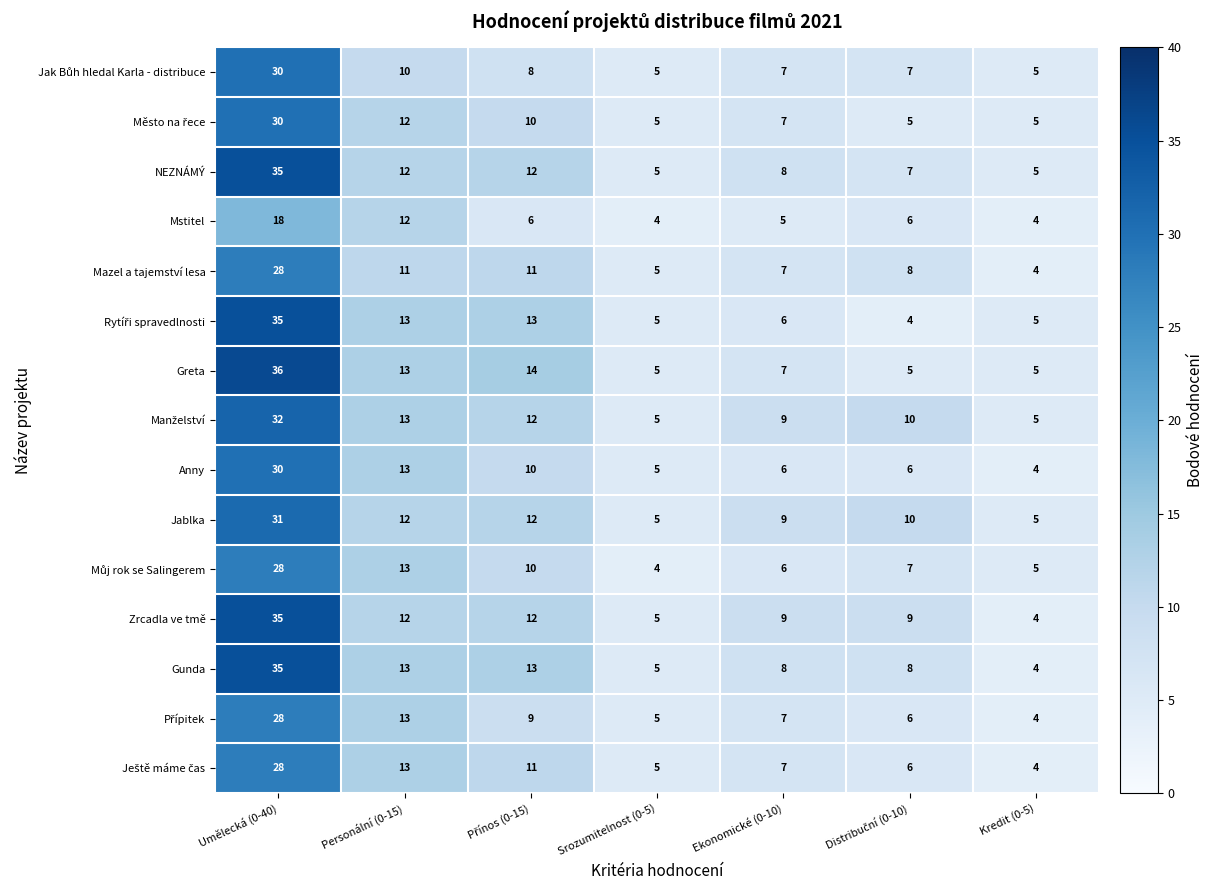

Where is Mstitel nearest to the value 11?

Personální (0-15)